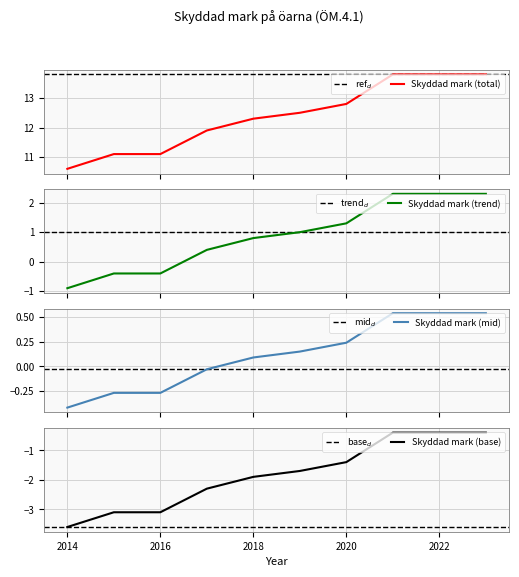

What is the difference between the values at 2016 and 2019?

1.4